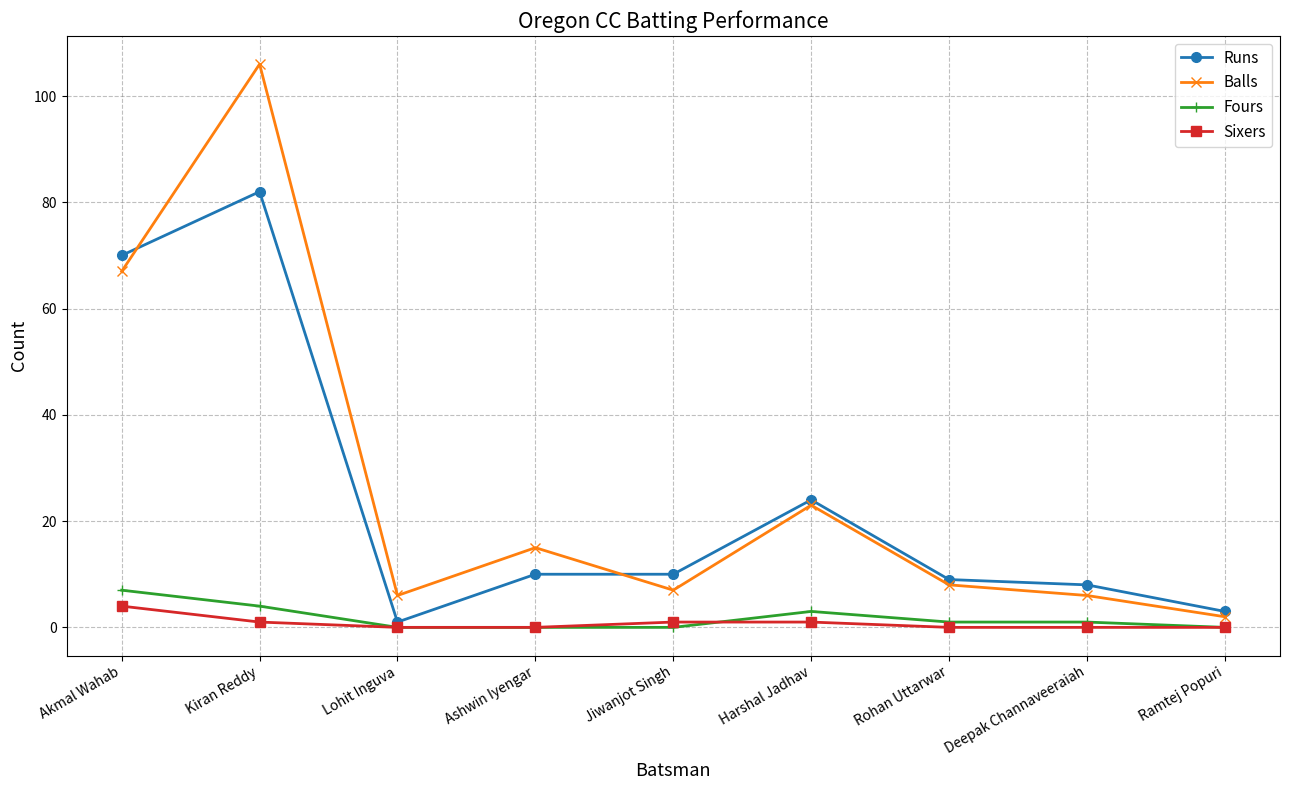

Is the value of Sixers at Ashwin Iyengar greater than the value of Runs at Ramtej Popuri?

No